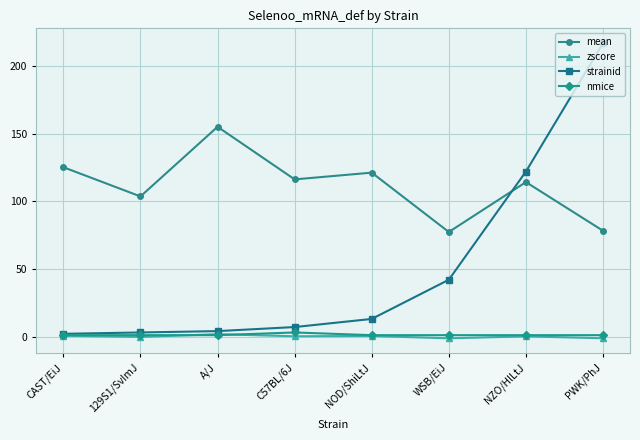

The value of strainid at PWK/PhJ is 217.0. True or false?

True